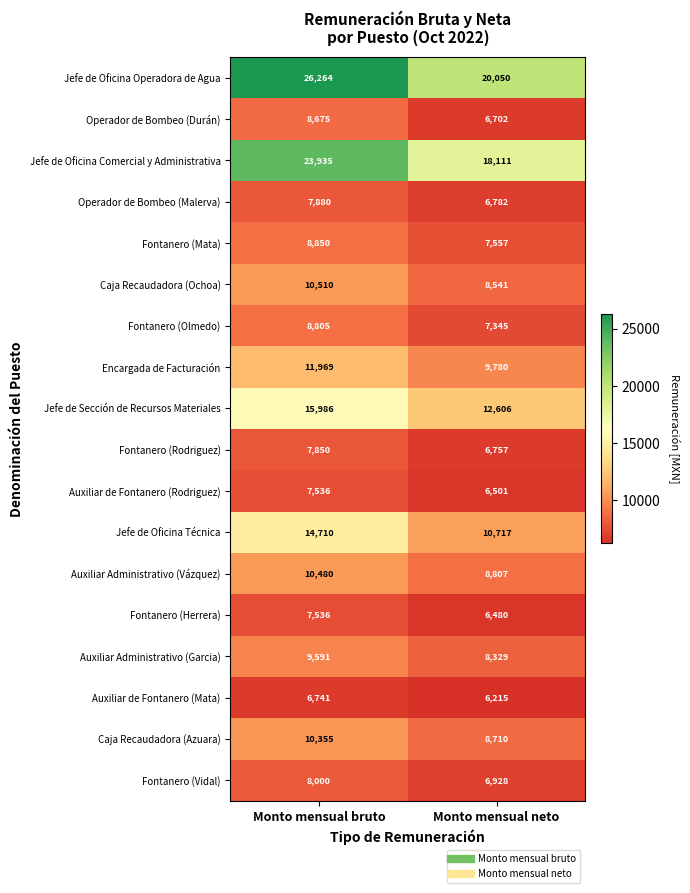

What is the average value of the Fontanero (Vidal) series?

7464